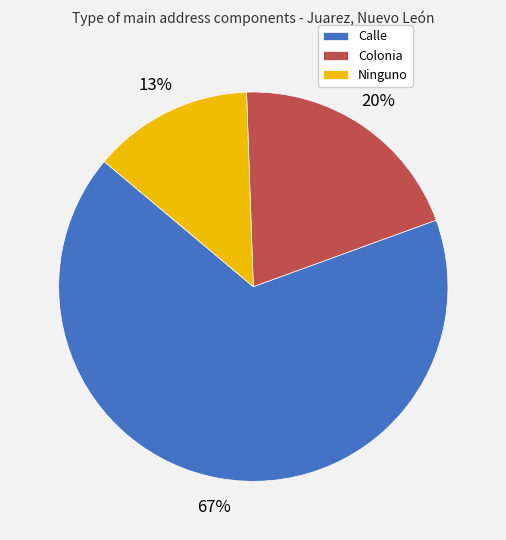

What is the ratio of the value at Ninguno to the value at Colonia?

0.7